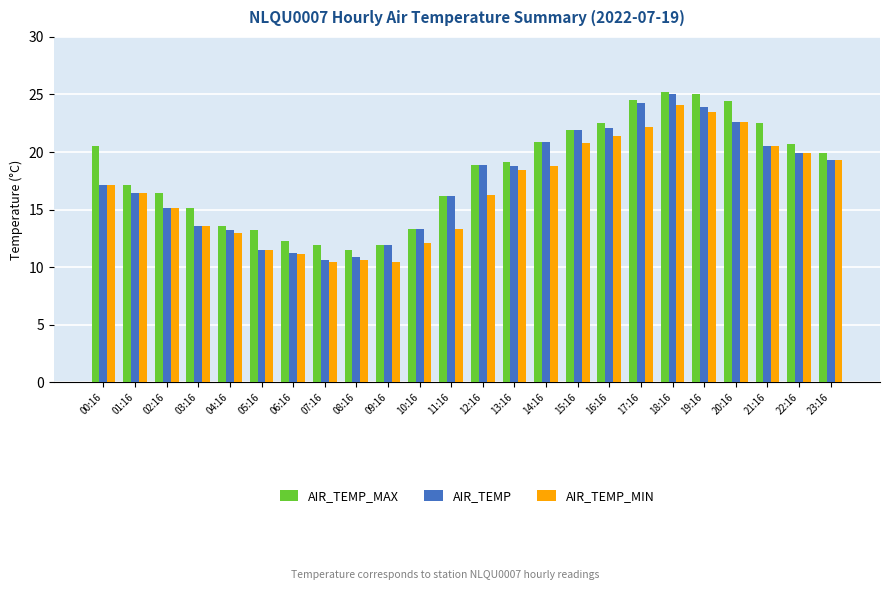

What is the minimum value for AIR_TEMP_MIN?

10.4